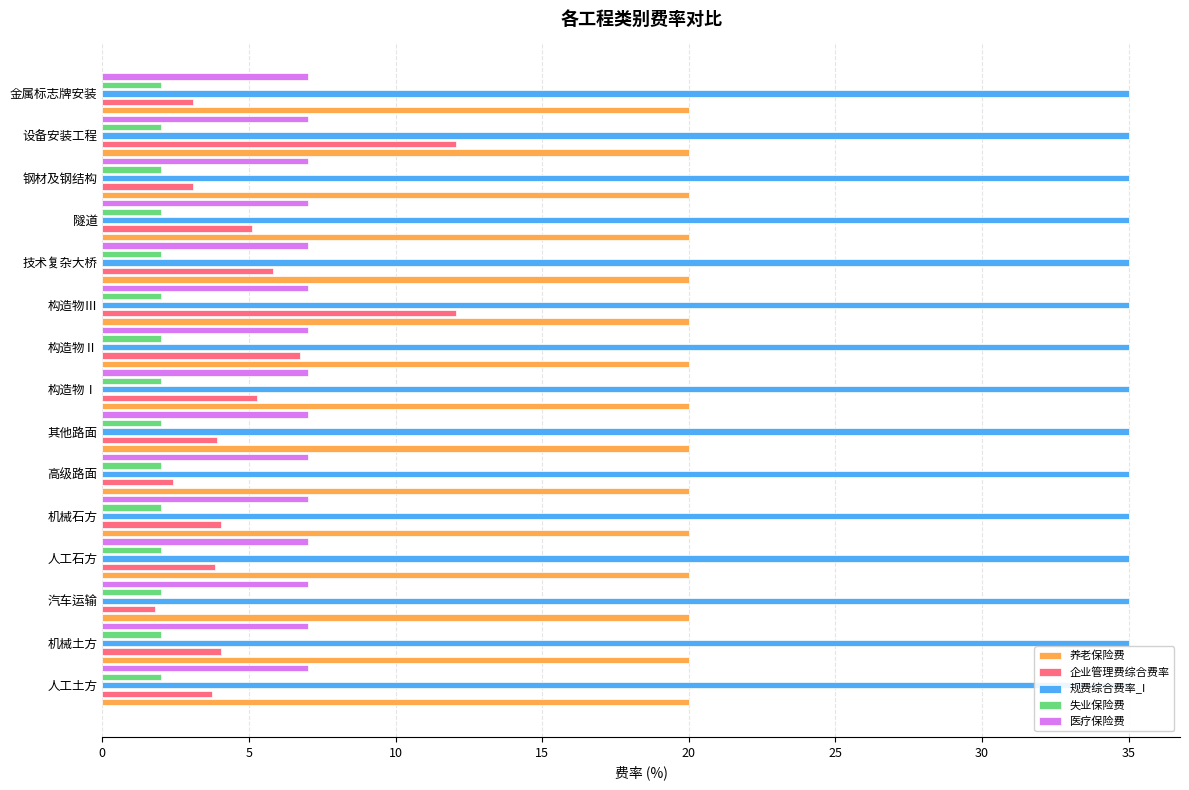

Reading left to right, extract all data points from this chart.

养老保险费: 0.2	0.2	0.2	0.2	0.2	0.2	0.2	0.2	0.2	0.2	0.2	0.2	0.2	0.2	0.2
企业管理费综合费率: 3.7	4.0	1.8	3.8	4.0	2.4	3.9	5.3	6.7	12.1	5.8	5.1	3.1	12.1	3.1
规费综合费率_I: 0.1	0.1	0.1	0.1	0.1	0.1	0.1	0.1	0.1	0.1	0.1	0.1	0.1	0.1	0.1
失业保险费: 0.1	0.1	0.1	0.1	0.1	0.1	0.1	0.1	0.1	0.1	0.1	0.1	0.1	0.1	0.1
医疗保险费: 0.2	0.2	0.2	0.2	0.2	0.2	0.2	0.2	0.2	0.2	0.2	0.2	0.2	0.2	0.2